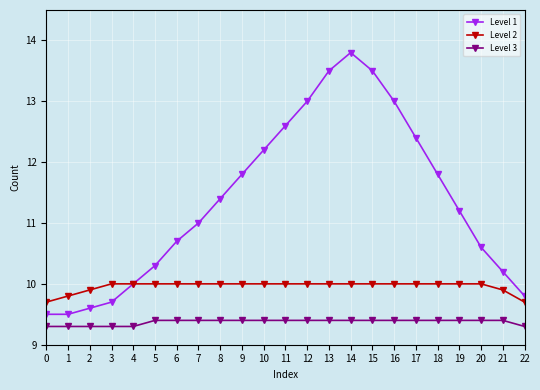

The value of Level 3 at 11 is 9.4. True or false?

True